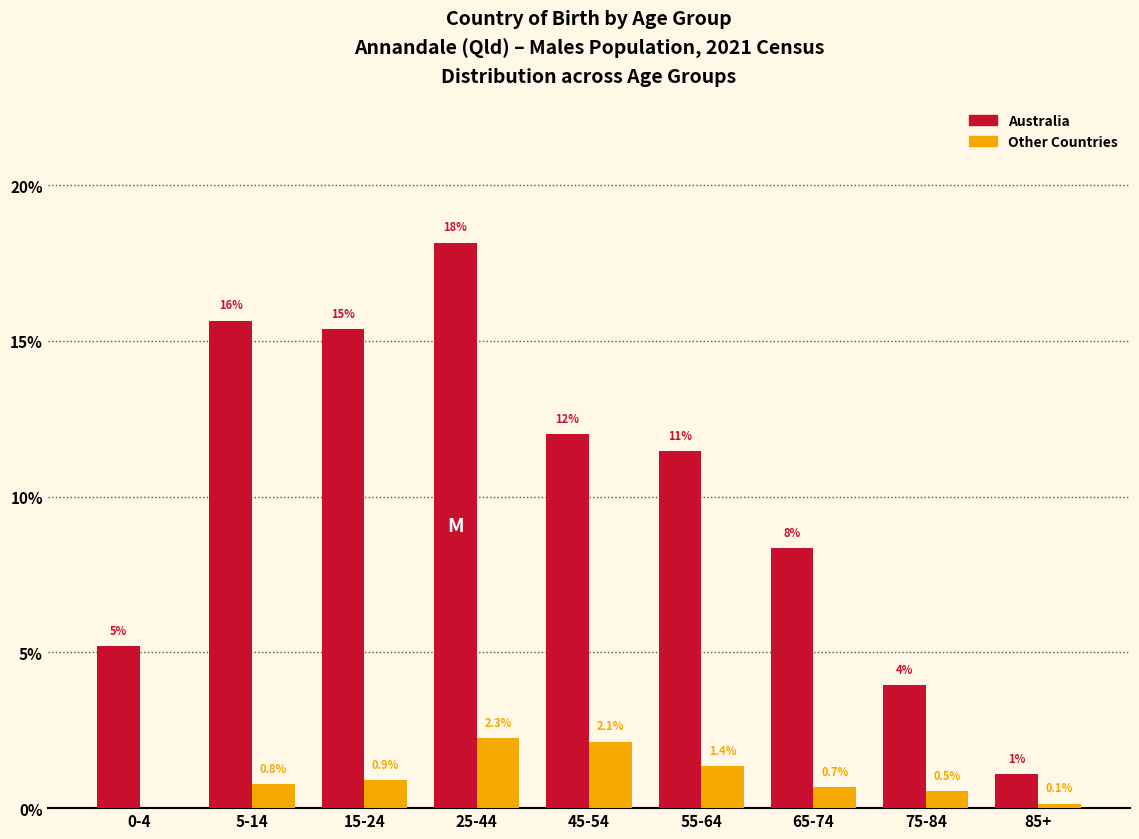

Reading left to right, list all the values displayed in this chart.

Australia: 0-4=5.2	5-14=15.6	15-24=15.4	25-44=18.2	45-54=12.0	55-64=11.5	65-74=8.3	75-84=4.0	85+=1.1
Other Countries: 0-4=0.0	5-14=0.8	15-24=0.9	25-44=2.3	45-54=2.1	55-64=1.4	65-74=0.7	75-84=0.5	85+=0.1